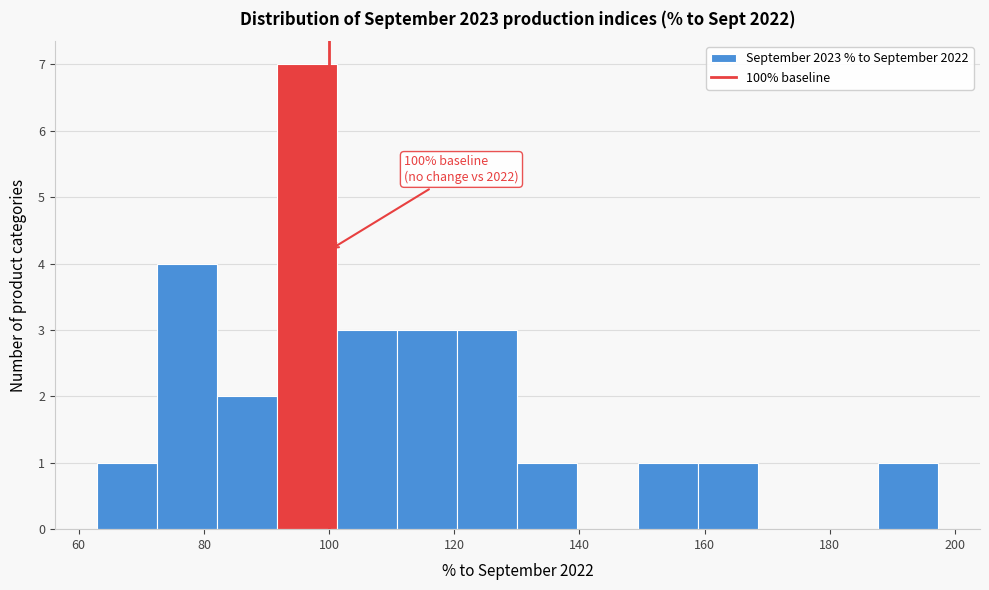

Which range on the x-axis has the tallest bar?

92 to 102